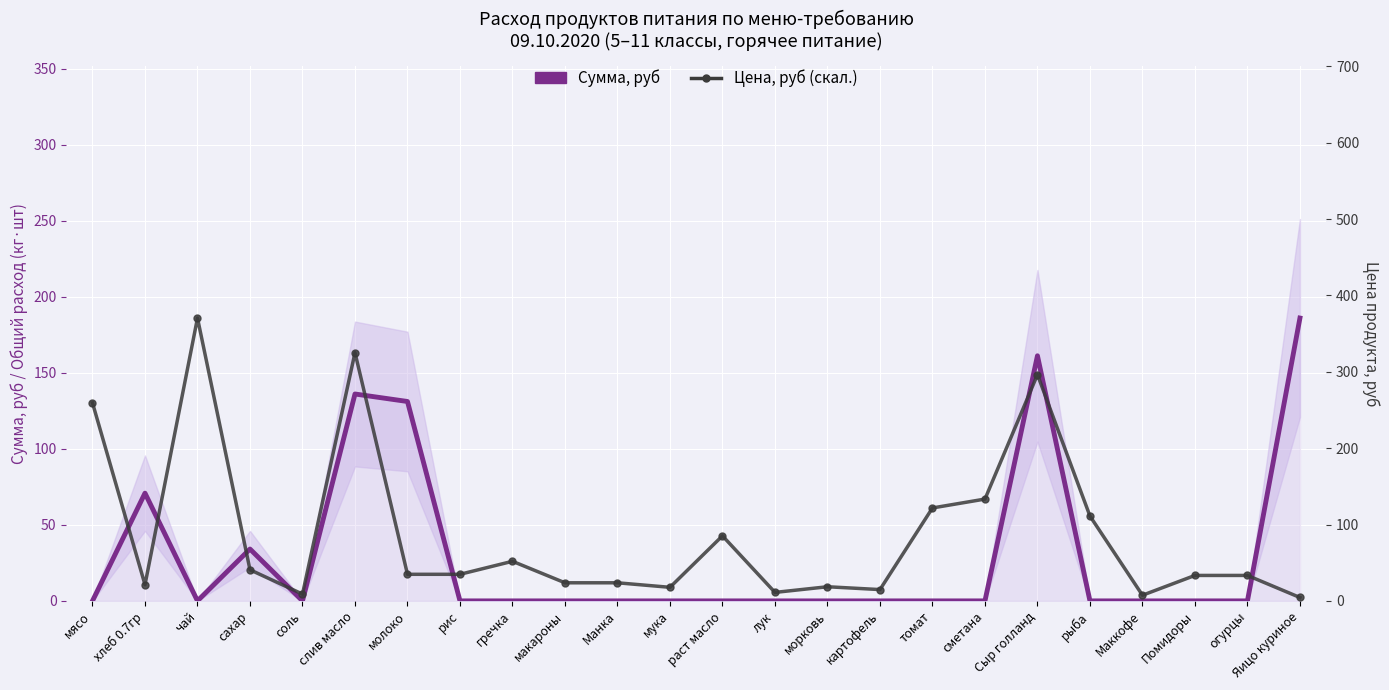

Read the Цена, руб (скал.) value at огурцы.

16.7